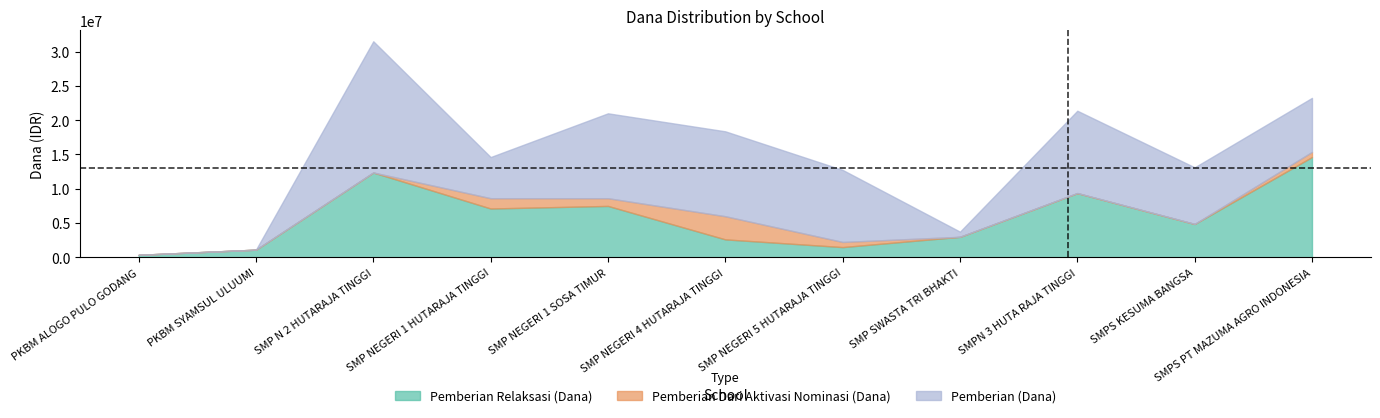

Reading right to left, extract all data points from this chart.

Pemberian Relaksasi (Dana): SMPS PT MAZUMA AGRO INDONESIA=14625000	SMPS KESUMA BANGSA=4875000	SMPN 3 HUTA RAJA TINGGI=9375000	SMP SWASTA TRI BHAKTI=3000000	SMP NEGERI 5 HUTARAJA TINGGI=1500000	SMP NEGERI 4 HUTARAJA TINGGI=2625000	SMP NEGERI 1 SOSA TIMUR=7500000	SMP NEGERI 1 HUTARAJA TINGGI=7125000	SMP N 2 HUTARAJA TINGGI=12375000	PKBM SYAMSUL ULUUMI=1125000	PKBM ALOGO PULO GODANG=375000
Pemberian Dari Aktivasi Nominasi (Dana): SMPS PT MAZUMA AGRO INDONESIA=750000	SMPS KESUMA BANGSA=0	SMPN 3 HUTA RAJA TINGGI=0	SMP SWASTA TRI BHAKTI=0	SMP NEGERI 5 HUTARAJA TINGGI=750000	SMP NEGERI 4 HUTARAJA TINGGI=3375000	SMP NEGERI 1 SOSA TIMUR=1125000	SMP NEGERI 1 HUTARAJA TINGGI=1500000	SMP N 2 HUTARAJA TINGGI=0	PKBM SYAMSUL ULUUMI=0	PKBM ALOGO PULO GODANG=0
Pemberian (Dana): SMPS PT MAZUMA AGRO INDONESIA=7875000	SMPS KESUMA BANGSA=8250000	SMPN 3 HUTA RAJA TINGGI=12000000	SMP SWASTA TRI BHAKTI=750000	SMP NEGERI 5 HUTARAJA TINGGI=10500000	SMP NEGERI 4 HUTARAJA TINGGI=12375000	SMP NEGERI 1 SOSA TIMUR=12375000	SMP NEGERI 1 HUTARAJA TINGGI=6000000	SMP N 2 HUTARAJA TINGGI=19125000	PKBM SYAMSUL ULUUMI=0	PKBM ALOGO PULO GODANG=0